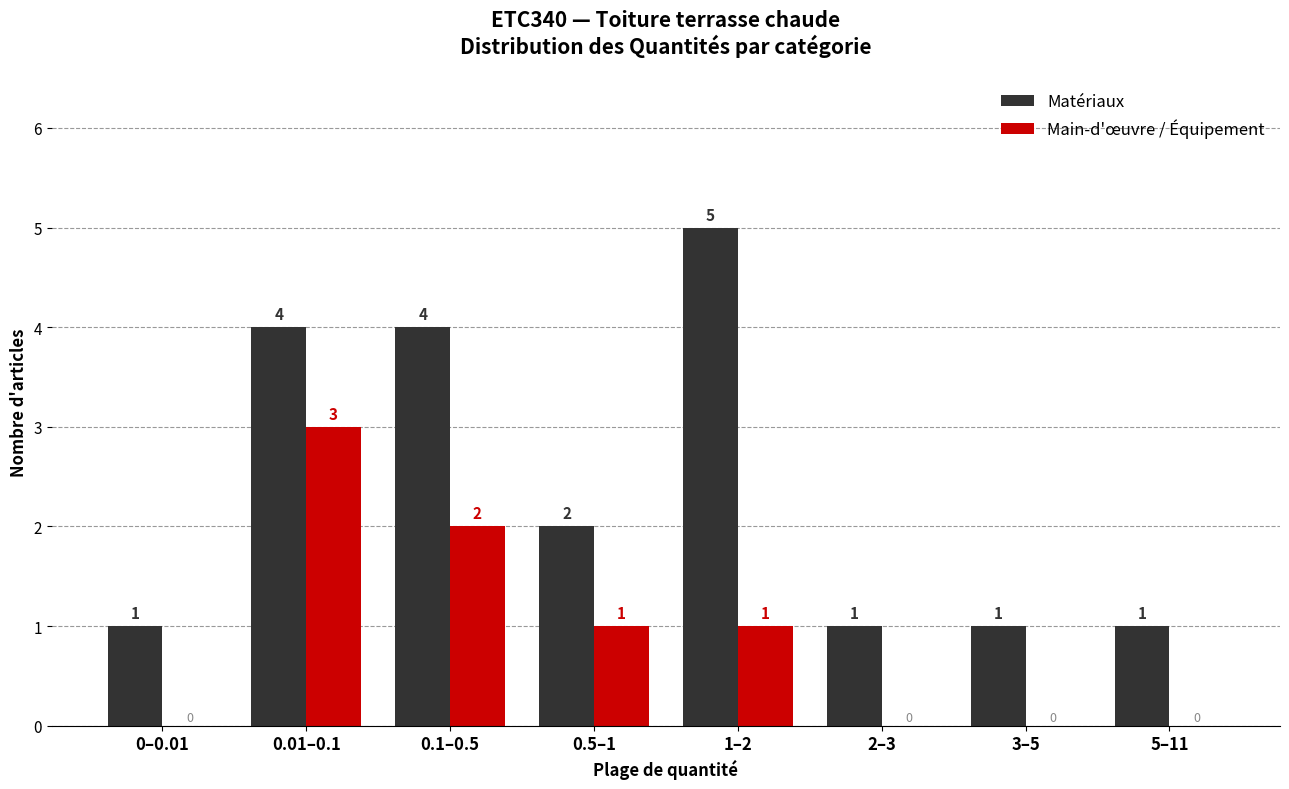

Reading right to left, transcribe all the data shown in this chart.

Matériaux: 5–11=1	3–5=1	2–3=1	1–2=5	0.5–1=2	0.1–0.5=4	0.01–0.1=4	0–0.01=1
Main-d'œuvre / Équipement: 5–11=0	3–5=0	2–3=0	1–2=1	0.5–1=1	0.1–0.5=2	0.01–0.1=3	0–0.01=0